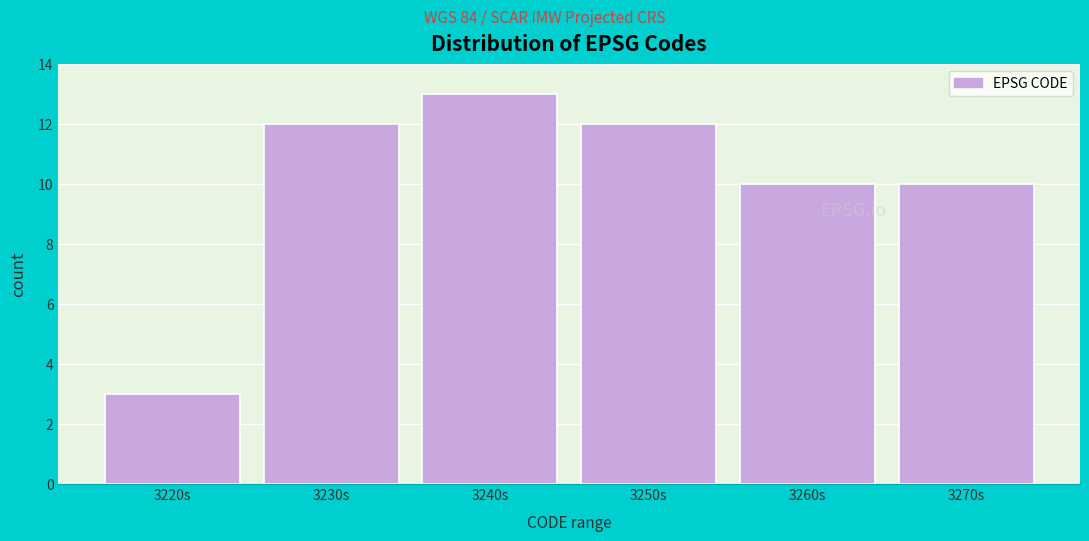

Reading right to left, extract all data points from this chart.

10	10	12	13	12	3